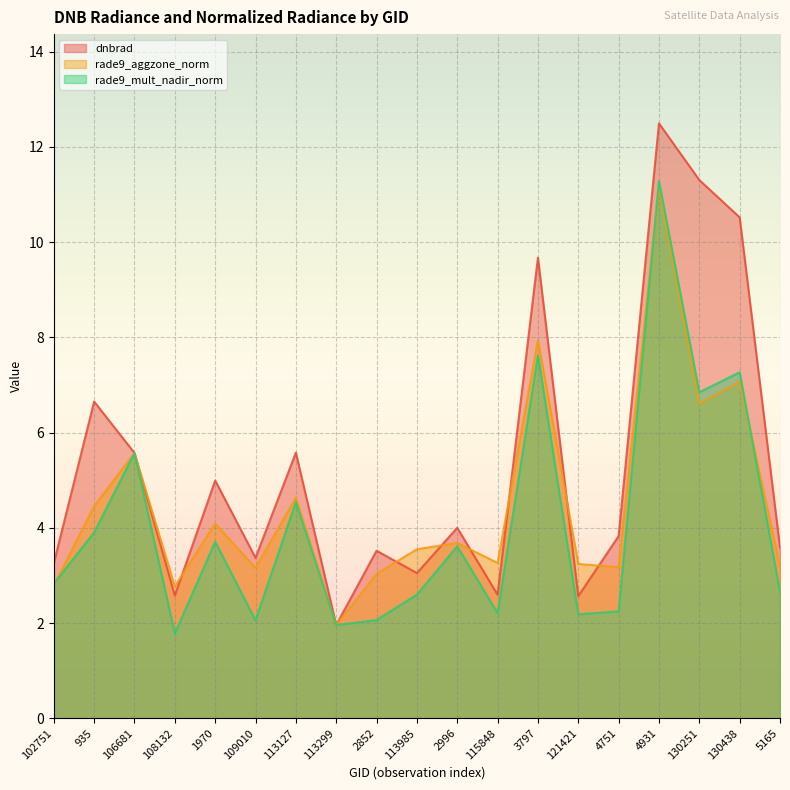

At which category is the sum across all series the highest?

4931